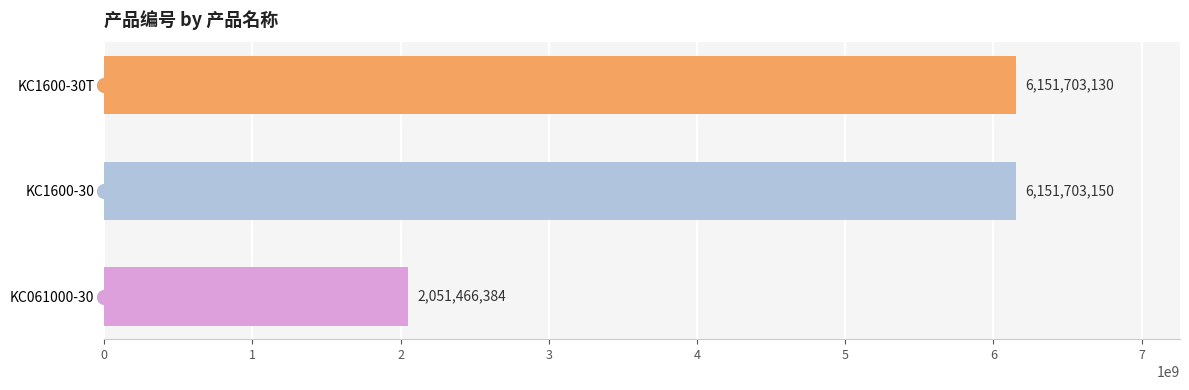

True or false: the data shows 1277245448 at KC061000-30.

False